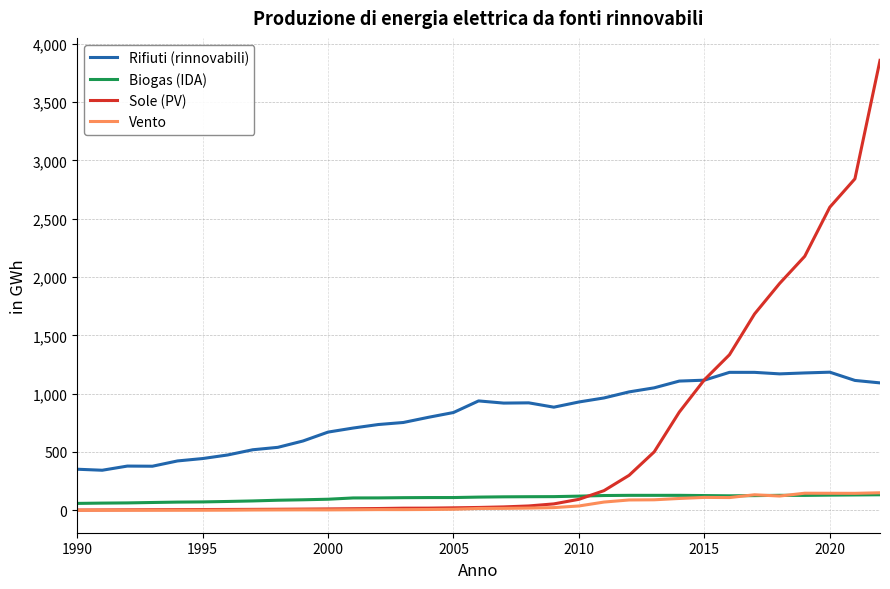

Which series has the widest spread of values?

Sole (PV)